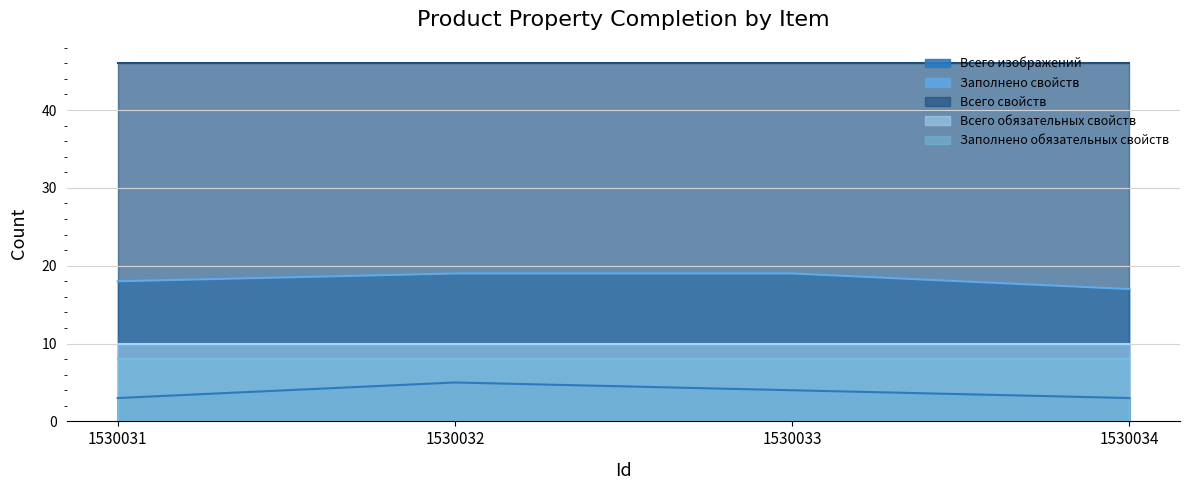

True or false: Заполнено свойств has more than 0 interior local peaks.

False